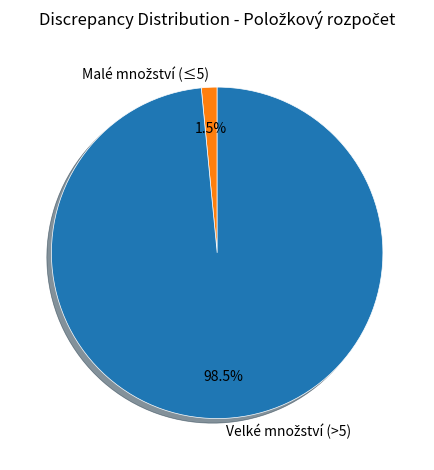

Count the number of slices in the pie.

2